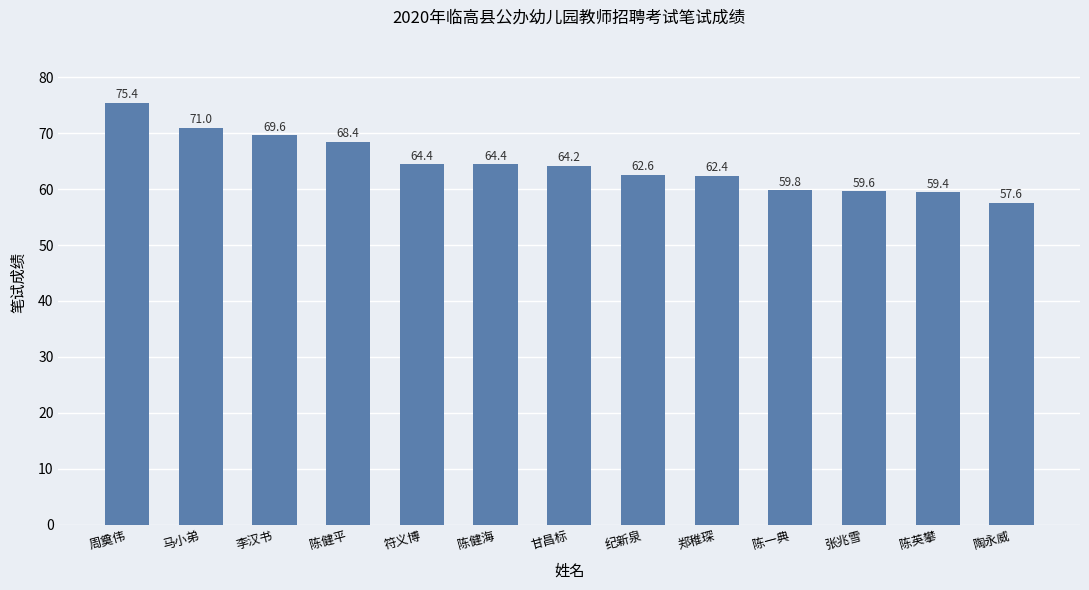

What is the label of the 5th bar from the right?

郑稚琛